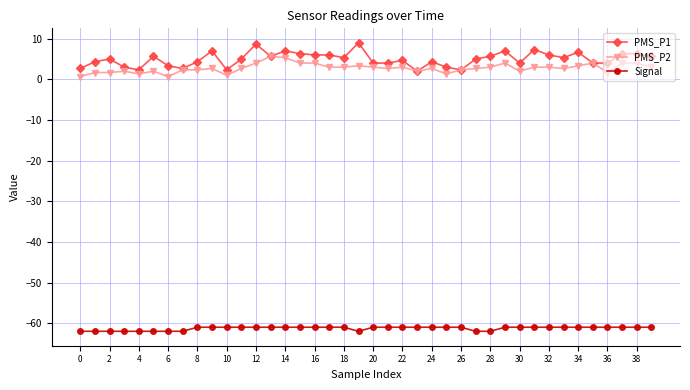

True or false: PMS_P2 and Signal cross at least once.

False